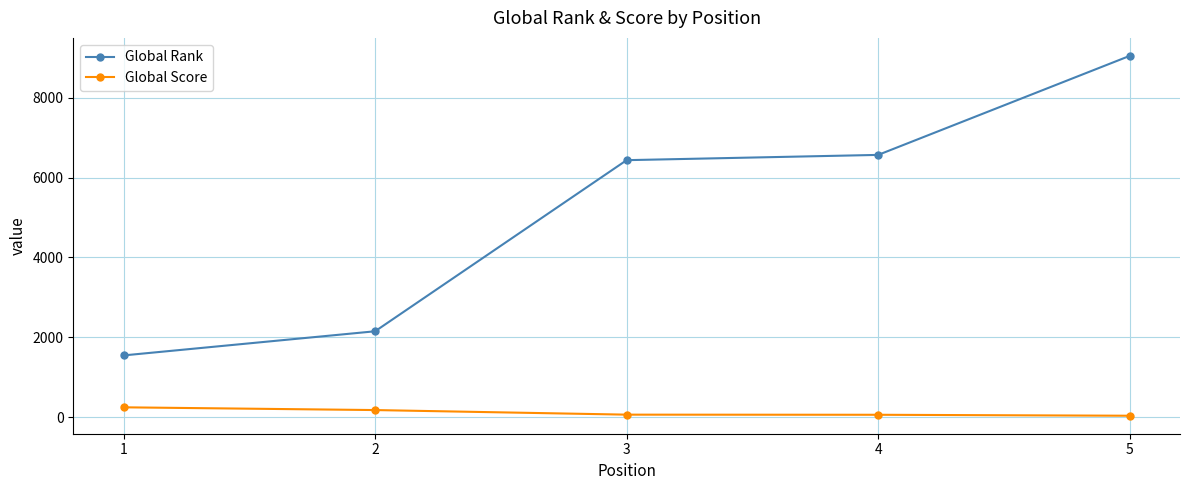

What is the approximate value of Global Score at 5?

32